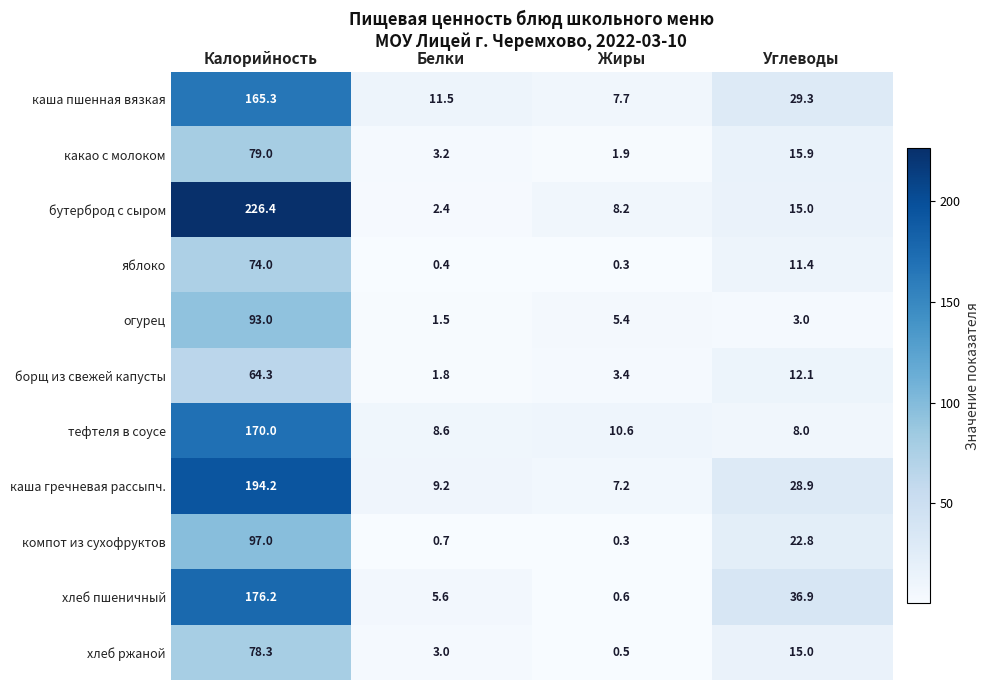

What is the approximate value of борщ из свежей капусты at Жиры?

3.4